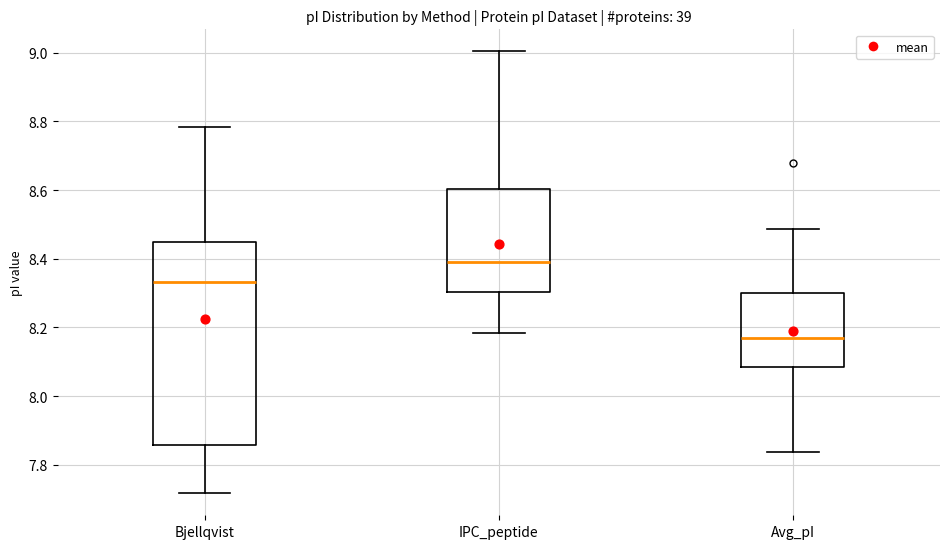

Reading left to right, read every box against the y-axis: the position of its median line, the range the box covers, and the ends of its whiskers. The values are not printed on the chart, so give them approximately, as read against the axis.

Bjellqvist: median 8.34, box 7.86 to 8.44, whiskers 7.72 to 8.78
IPC_peptide: median 8.40, box 8.30 to 8.60, whiskers 8.18 to 9.00
Avg_pI: median 8.16, box 8.08 to 8.30, whiskers 7.84 to 8.48